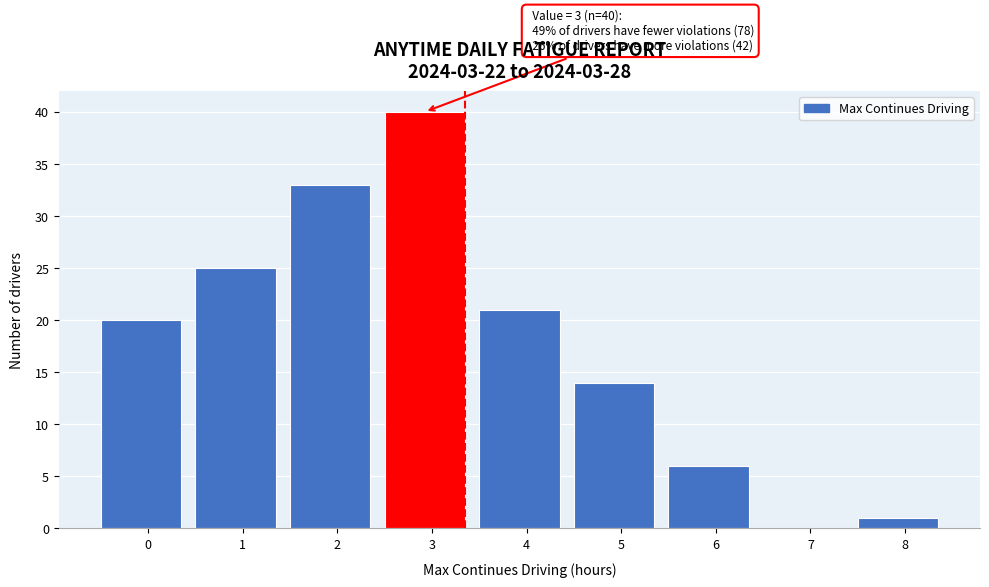

Reading left to right, what are all the values shown in this chart?

0=20	1=25	2=33	3=40	4=21	5=14	6=6	7=0	8=1